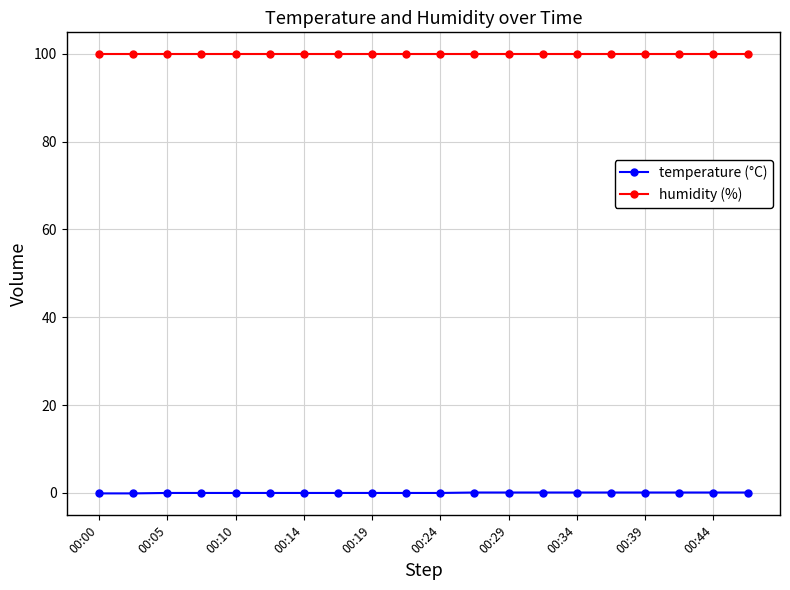

What is the smallest value displayed?

-0.1